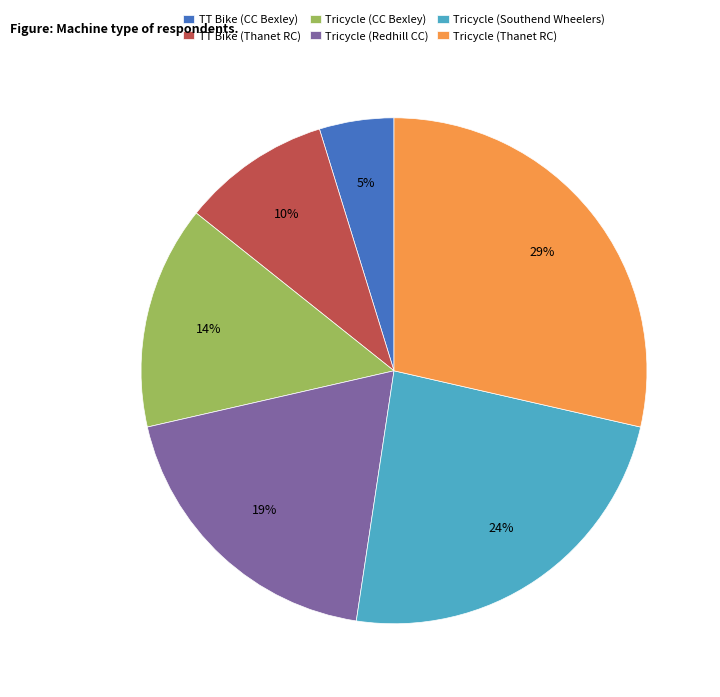

To the nearest percent, what is the combined percentage of Tricycle (Redhill CC) and Tricycle (Southend Wheelers)?

43%